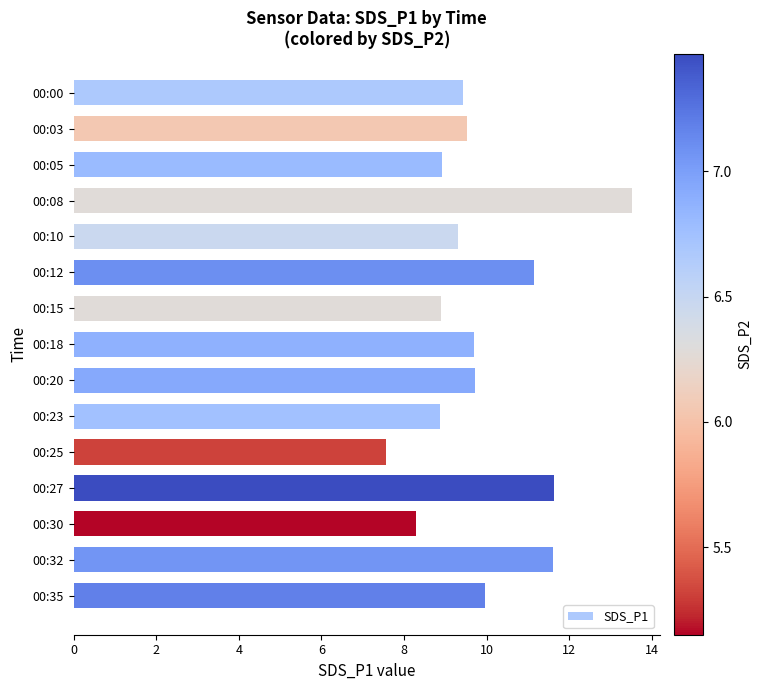

Does the chart contain any negative values?

No